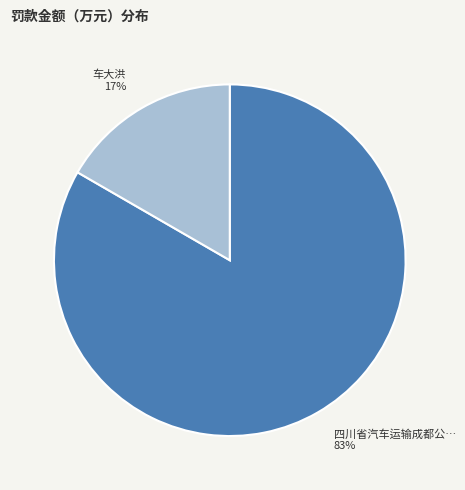

Does any single category account for the majority?

Yes